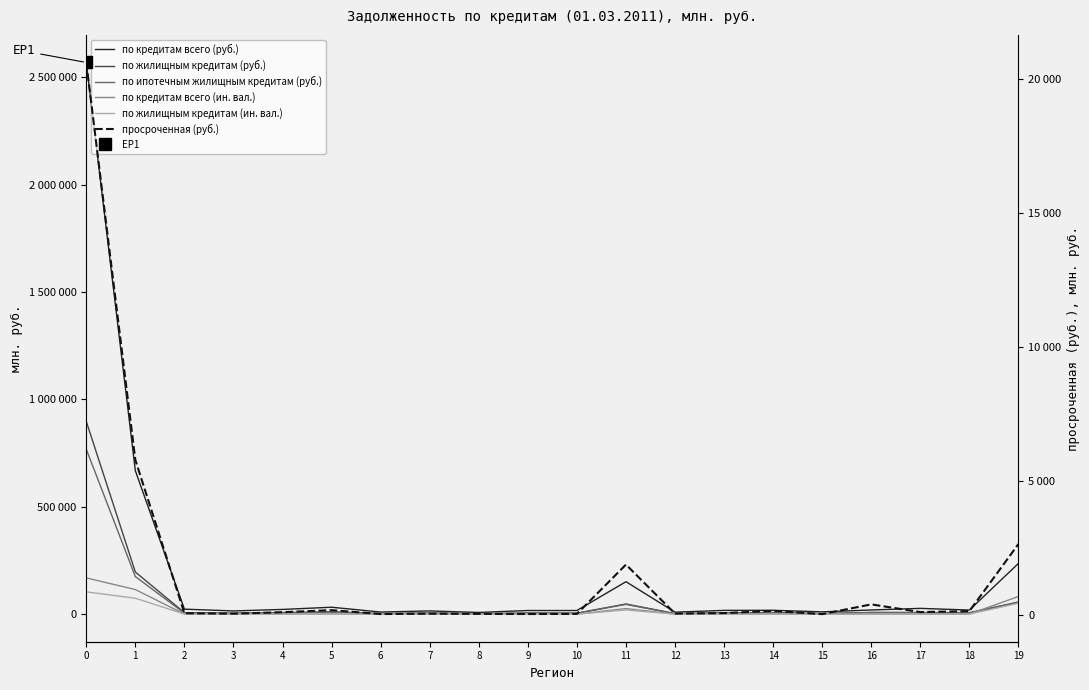

Reading right to left, list all the values displayed in this chart.

по кредитам всего (руб.): 19=236391	18=19146	17=26960	16=19445	15=10777	14=18006	13=17610	12=9201	11=151044	10=16992	9=17008	8=7967	7=15039	6=9838	5=32218	4=22035	3=15033	2=23301	1=668011	0=2568662
по жилищным кредитам (руб.): 19=56639	18=6717	17=7795	16=7720	15=3066	14=7264	13=6297	12=2765	11=47353	10=4693	9=5612	8=2252	7=5039	6=2775	5=10977	4=7315	3=4818	2=7043	1=196140	0=897388
по ипотечным жилищным кредитам (руб.): 19=54479	18=5930	17=7067	16=7555	15=2099	14=6422	13=5807	12=1718	11=45488	10=3851	9=3598	8=1903	7=4430	6=2339	5=8878	4=5246	3=3696	2=4539	1=175045	0=767838
по кредитам всего (ин. вал.): 19=82392	18=424	17=605	16=621	15=138	14=740	13=248	12=141	11=25942	10=234	9=268	8=142	7=476	6=269	5=654	4=439	3=250	2=492	1=114475	0=168827
по жилищным кредитам (ин. вал.): 19=50717	18=279	17=374	16=487	15=90	14=264	13=105	12=108	11=19447	10=197	9=211	8=92	7=342	6=208	5=400	4=301	3=163	2=396	1=74181	0=103904
просроченная (руб.): 19=2636	18=127	17=91	16=379	15=14	14=136	13=53	12=33	11=1865	10=23	9=18	8=24	7=31	6=17	5=163	4=87	3=31	2=48	1=5776	0=20623